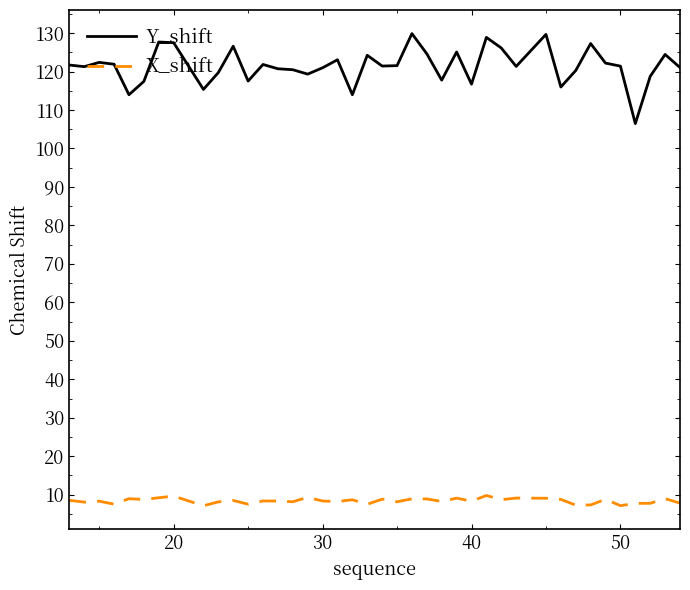

True or false: Y_shift and X_shift cross at least once.

False